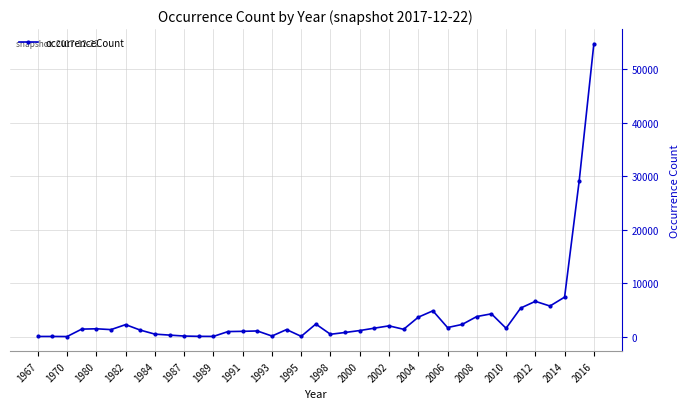

Does the chart have visible grid lines?

Yes